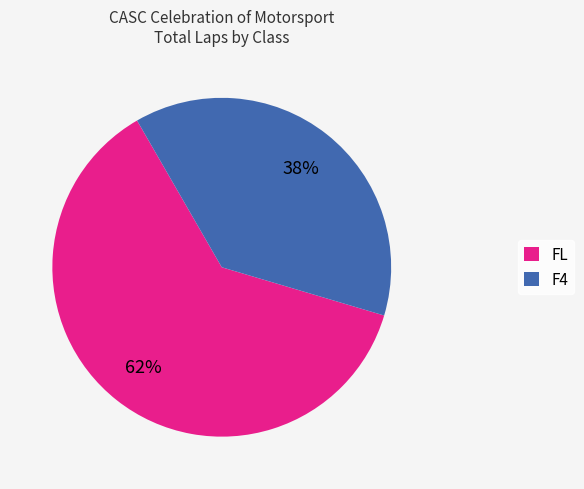

What percentage is the F4 slice, to the nearest percent?

38%